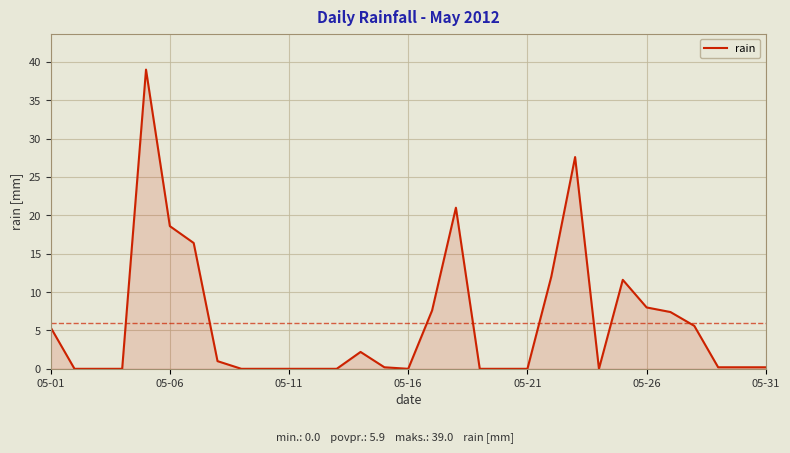

What is the difference between the maximum and minimum values?

39.0